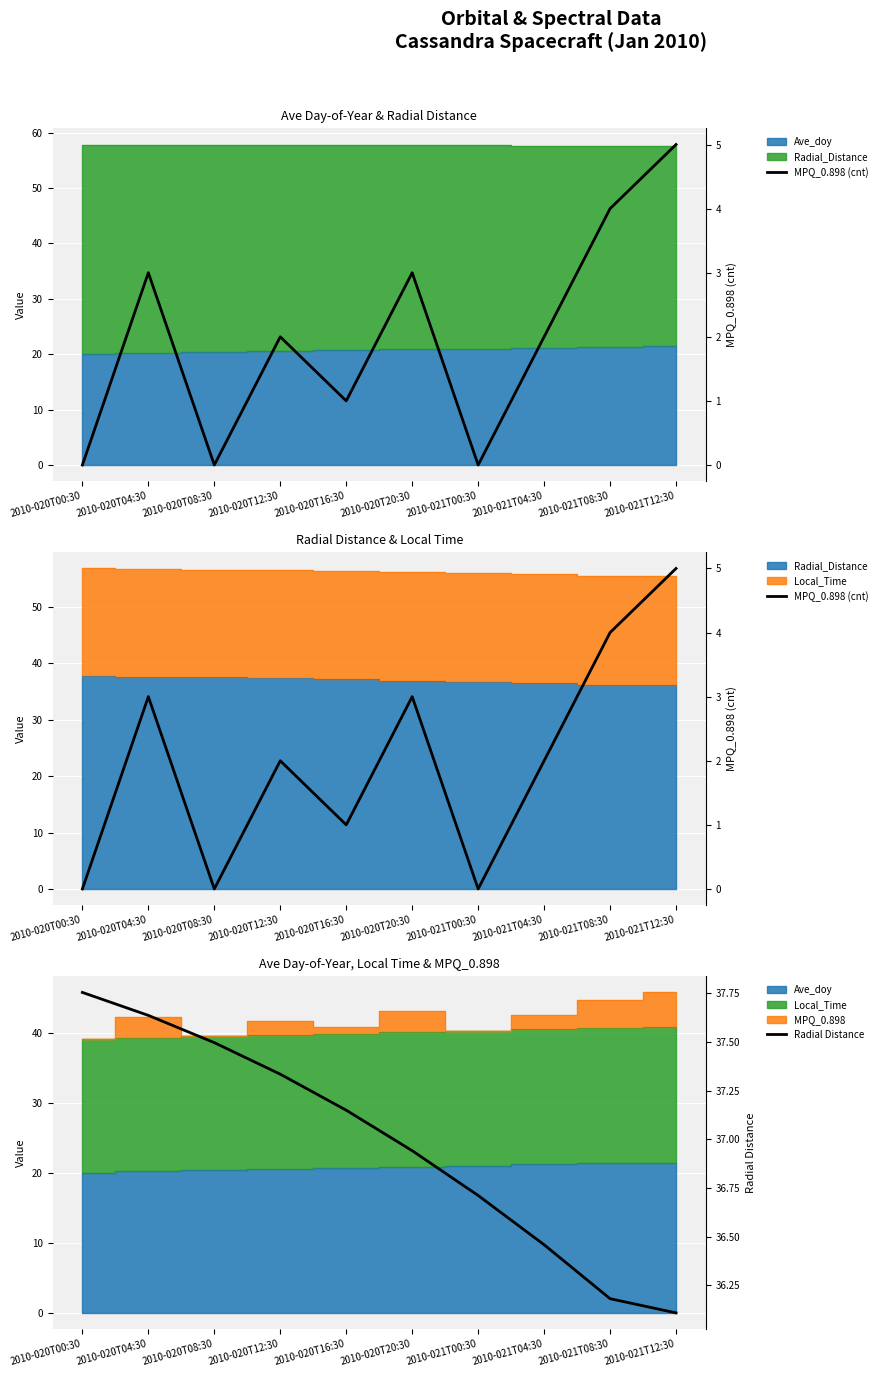

Where is the first local minimum for MPQ_0.898 (cnt)?

2010-020T08:30